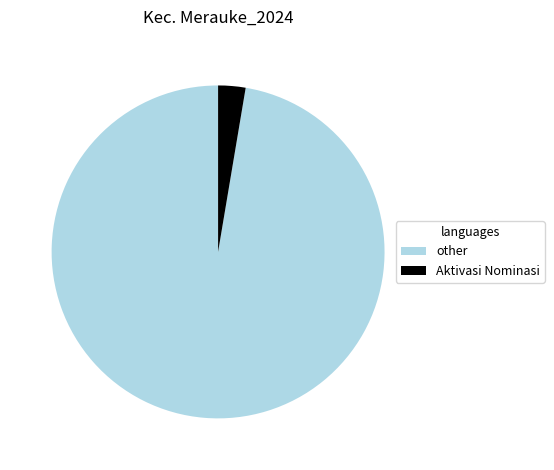

Rank the categories by value from lowest to highest.

Aktivasi Nominasi, other